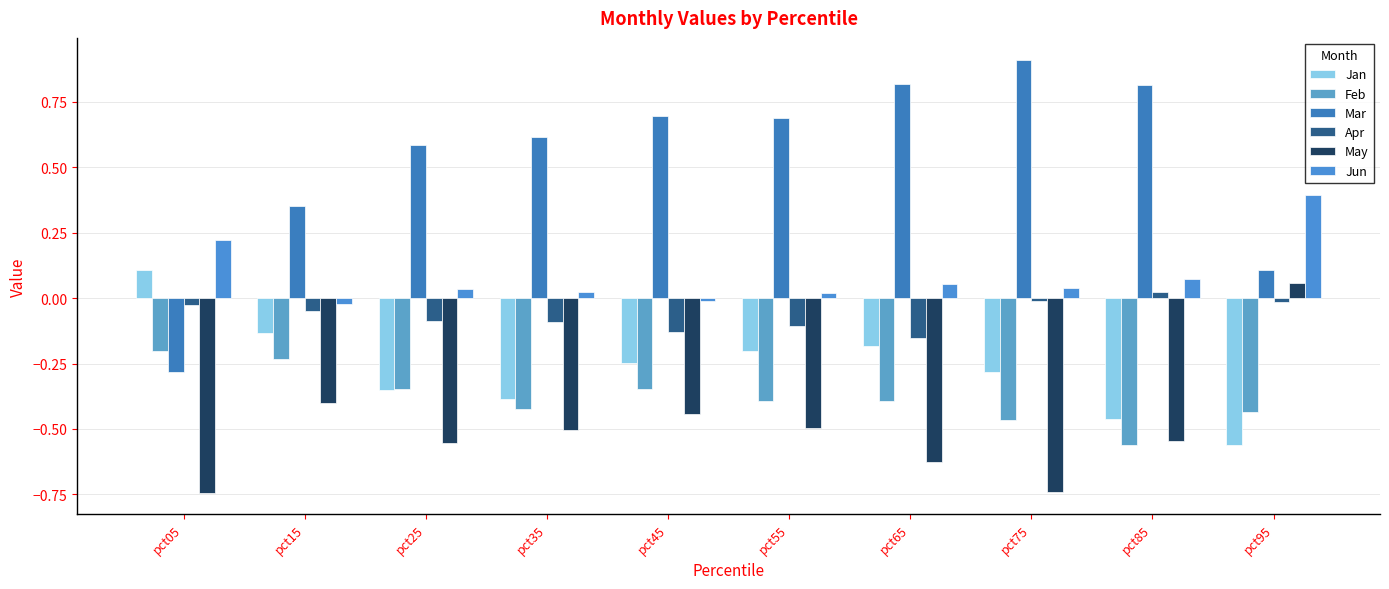

How many negative values does the Jan series have?

9